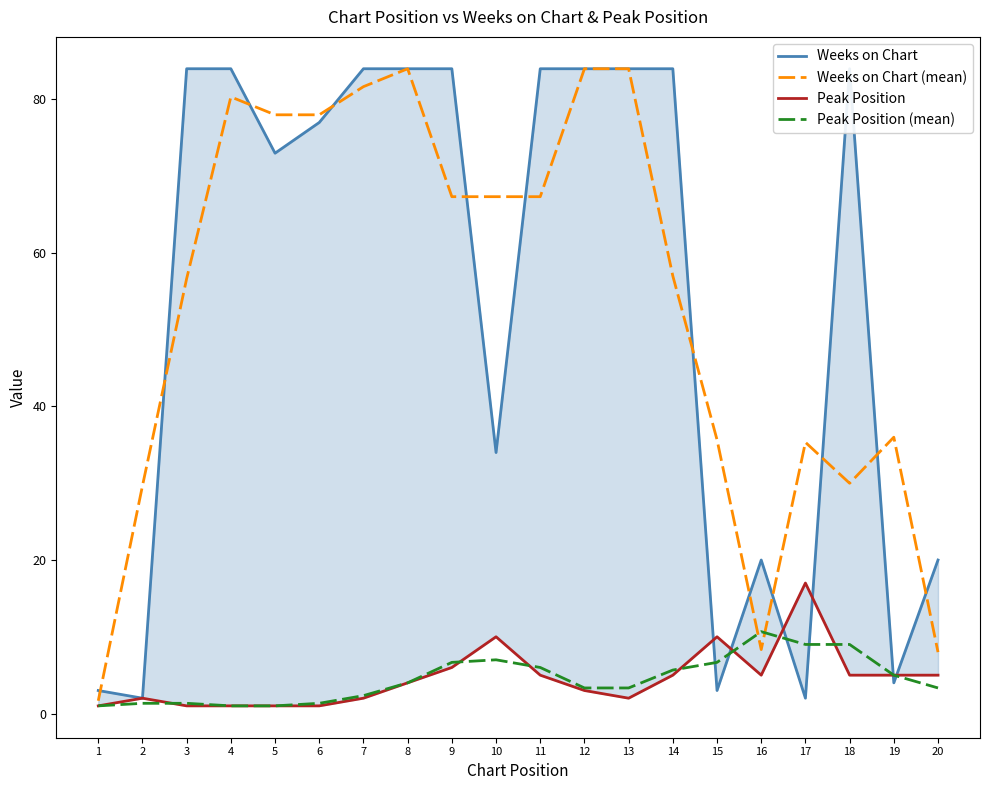

Where is Weeks on Chart nearest to the value 43?

10